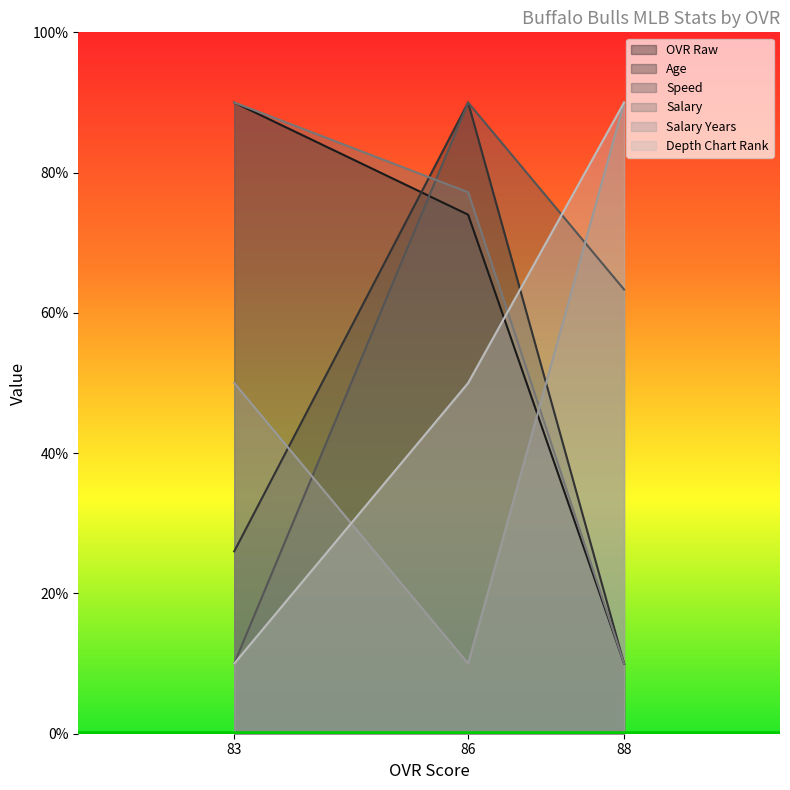

Reading right to left, what are all the values shown in this chart?

ovr_raw: 10.0	74.0	90.0
age: 10.0	90.0	26.0
salary: 10.0	77.2	90.0
salary_years: 90.0	10.0	50.0
speed: 63.3	90.0	10.0
depth_chart_rank: 90.0	50.0	10.0